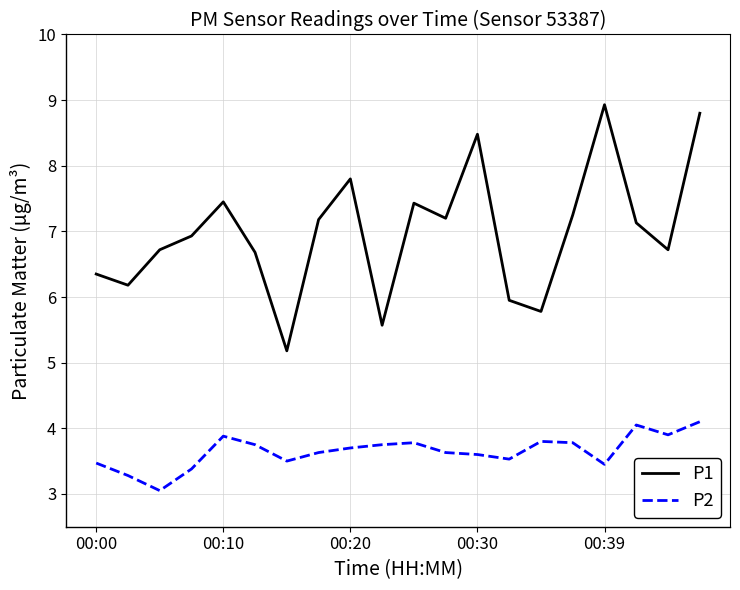

List the series in order of their peak value, lowest first.

P2, P1